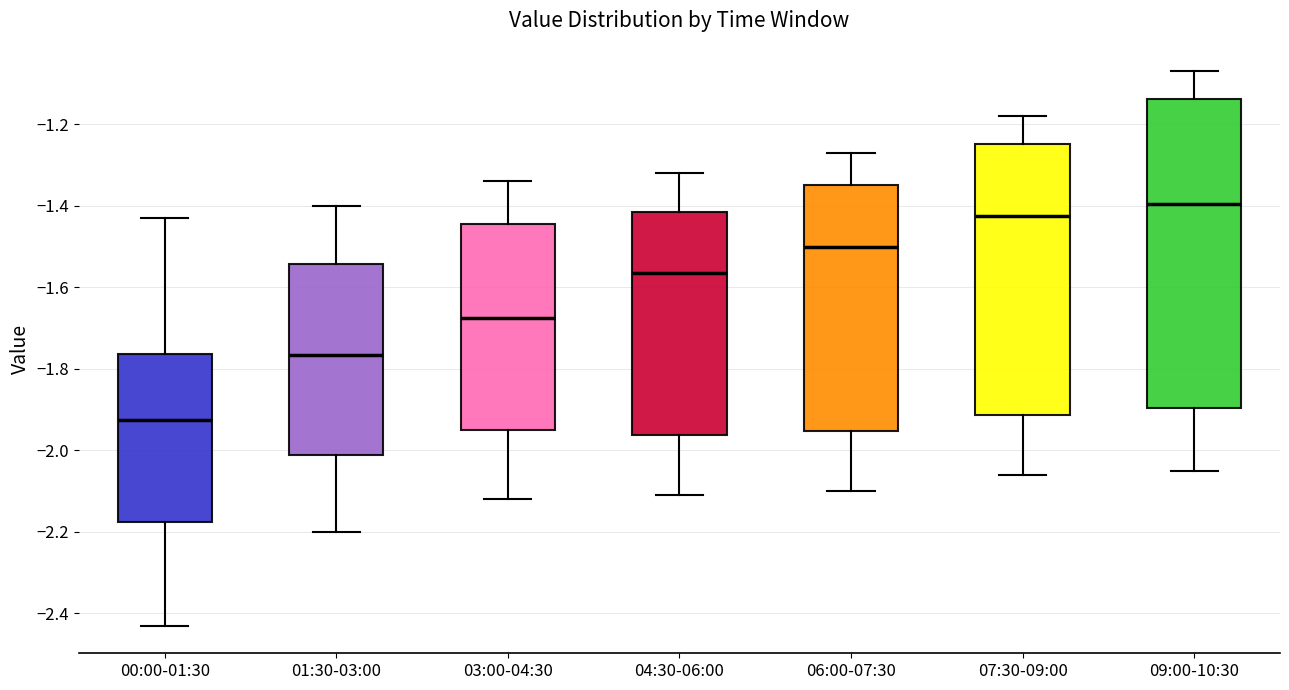

Which box's median line is the highest?

09:00-10:30